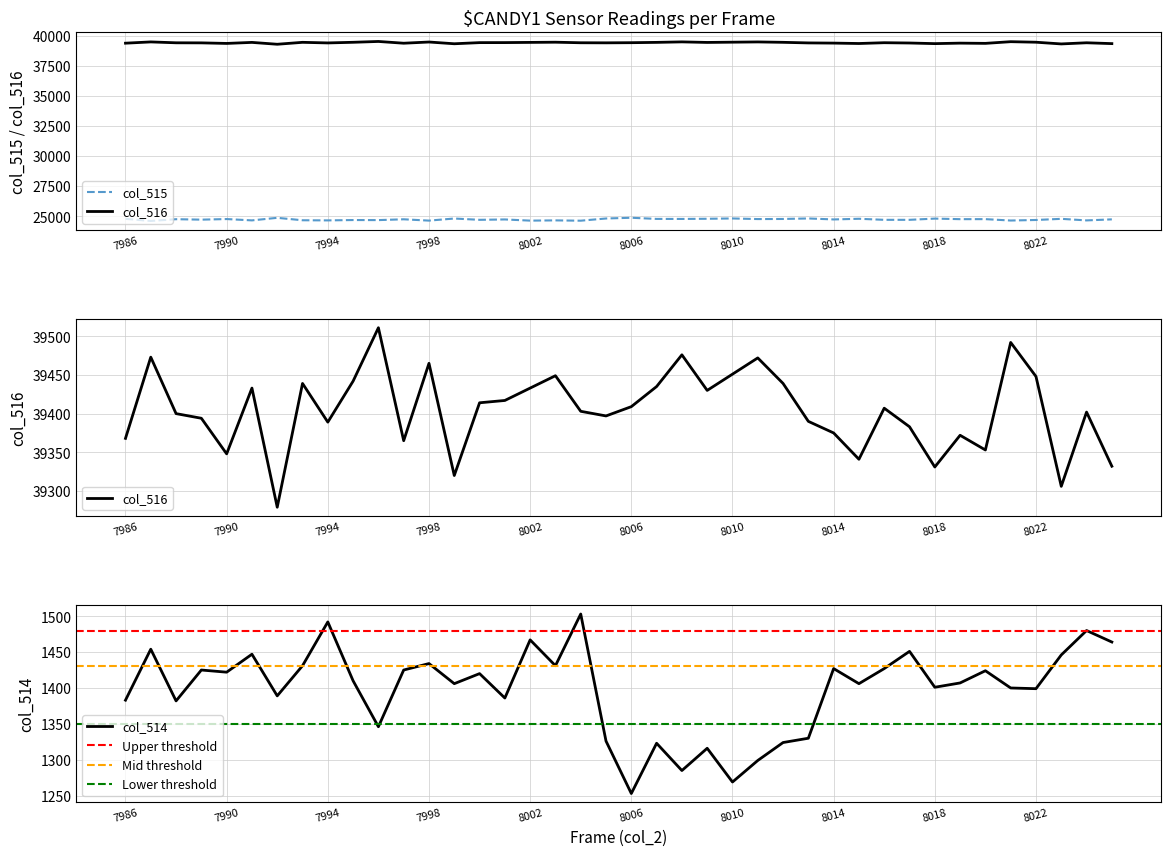

Count the number of categories in the chart.

40